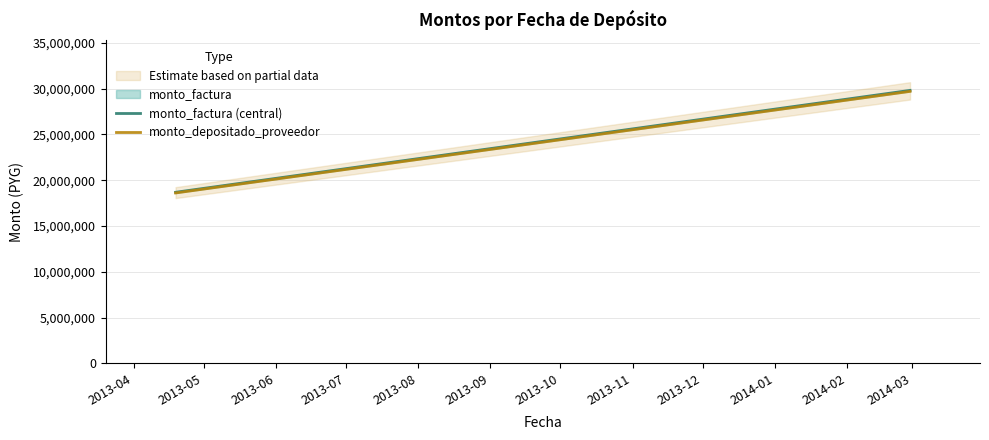

What is the lowest value of the monto_factura (central) series?

18684156